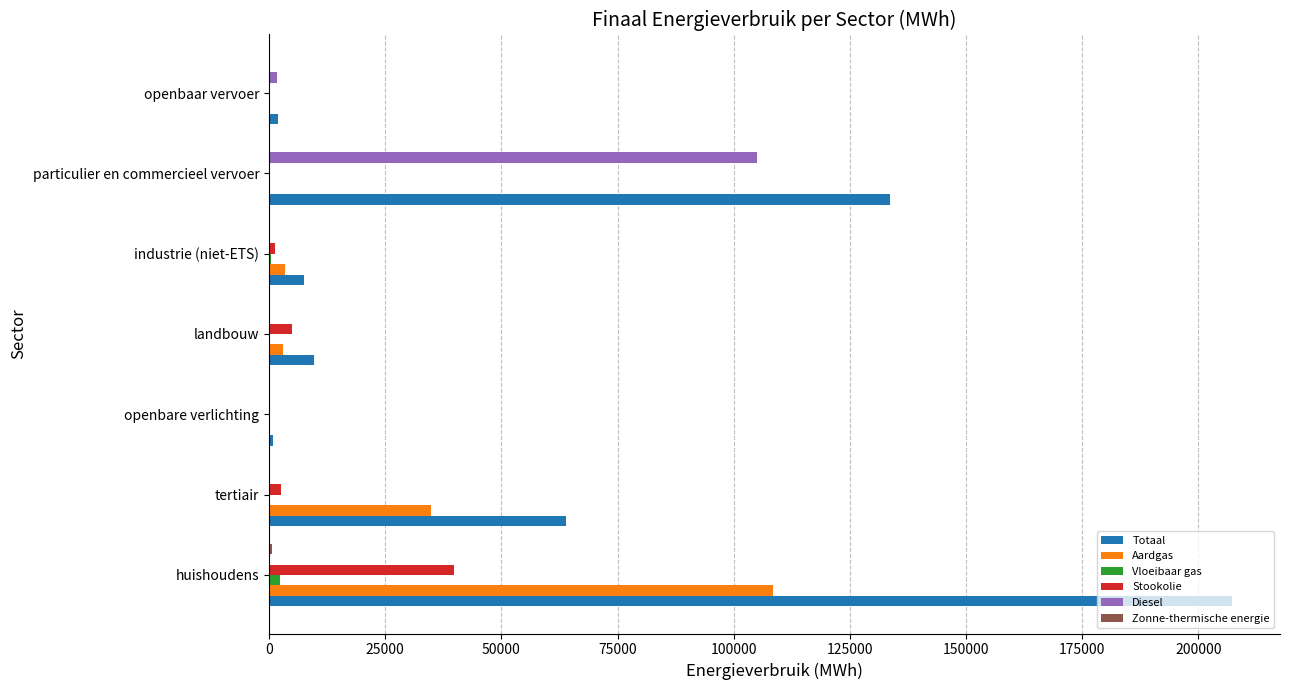

Which series changed the most between tertiair and openbare verlichting?

Totaal